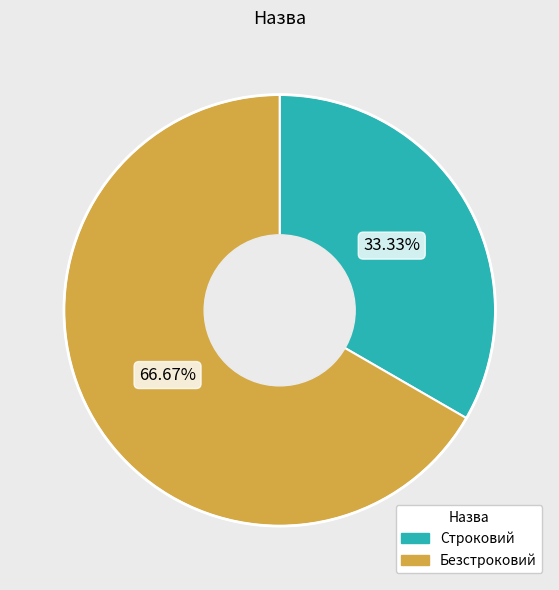

Which category has the smallest portion of the pie?

Строковий